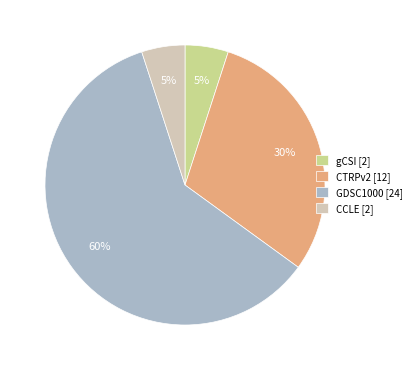

Does GDSC1000 [24] represent more than half of the total?

Yes